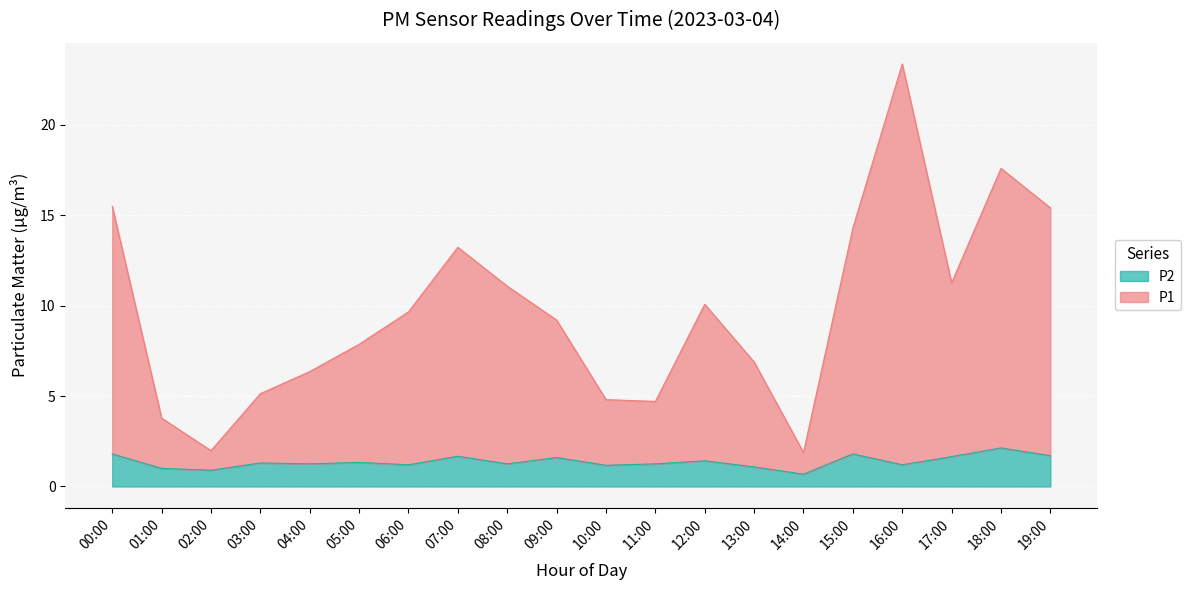

Where is the first local minimum for P1?

02:00